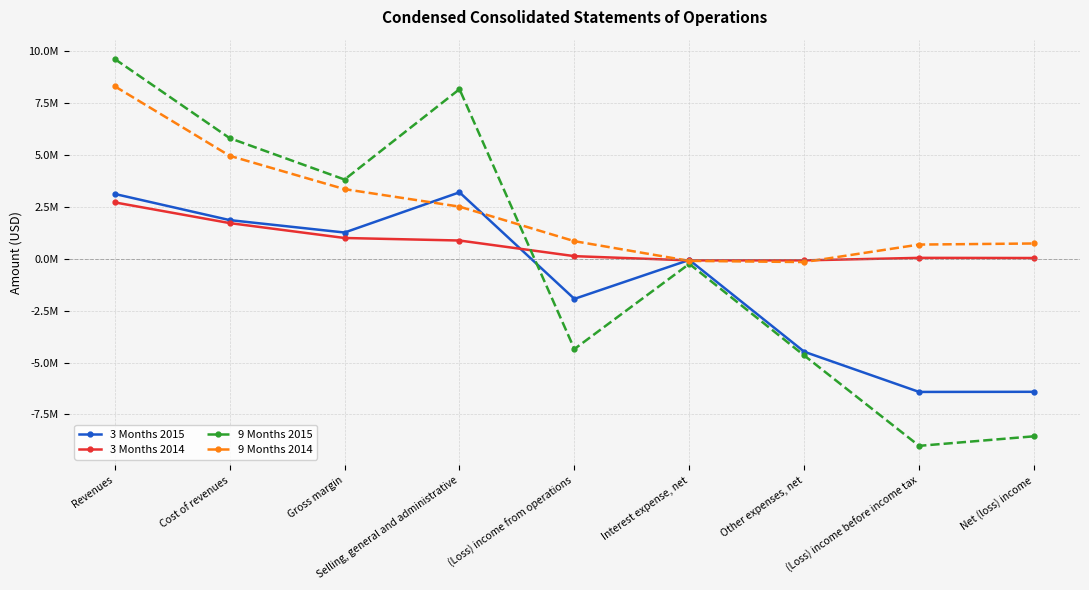

How many data points does each series have?

9